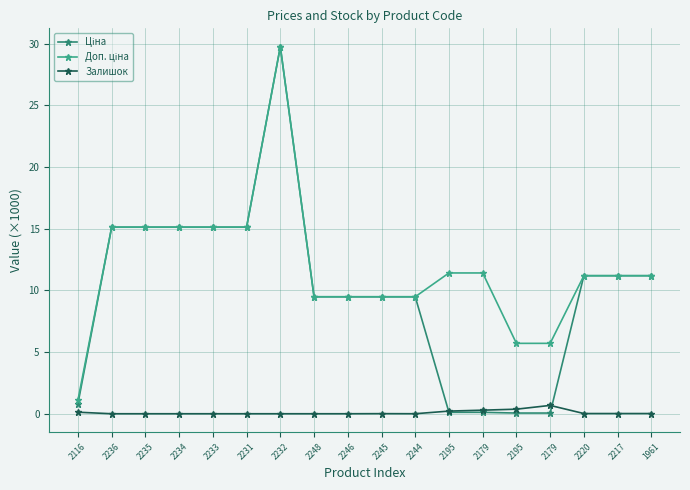

Which series ends up on top after the final intersection of Ціна and Залишок?

Ціна